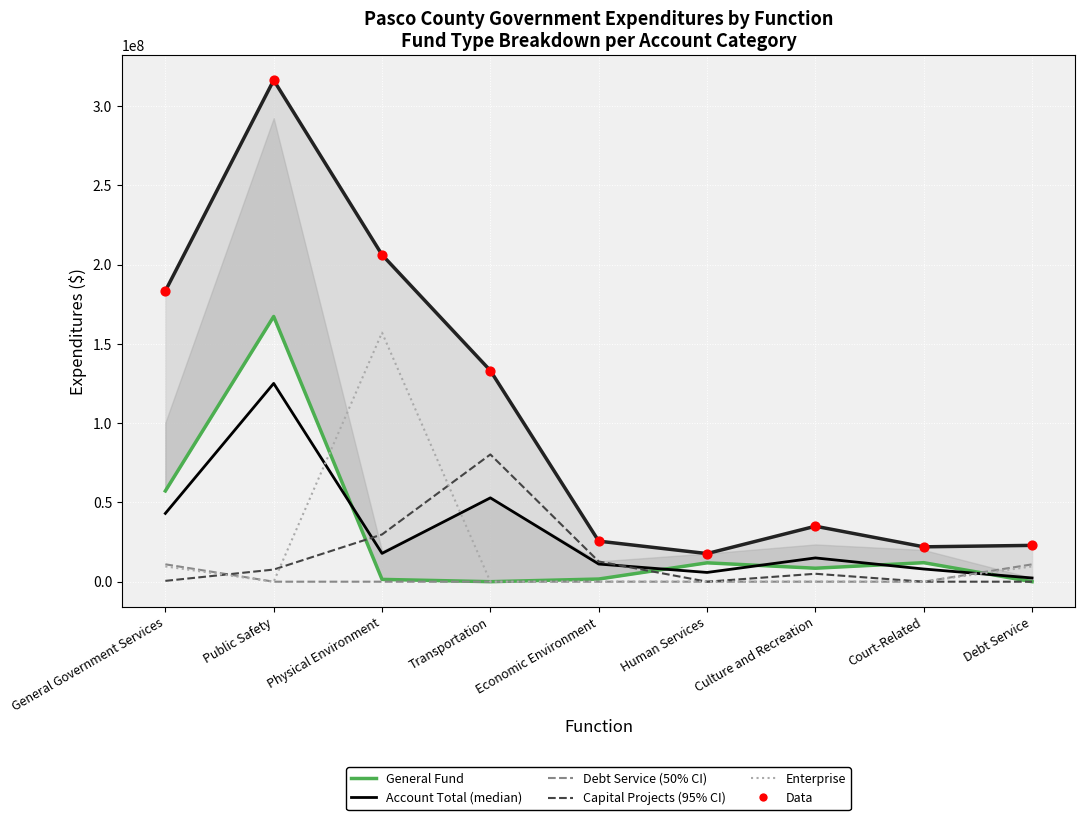

Which series has the largest total across all categories?

Account Total